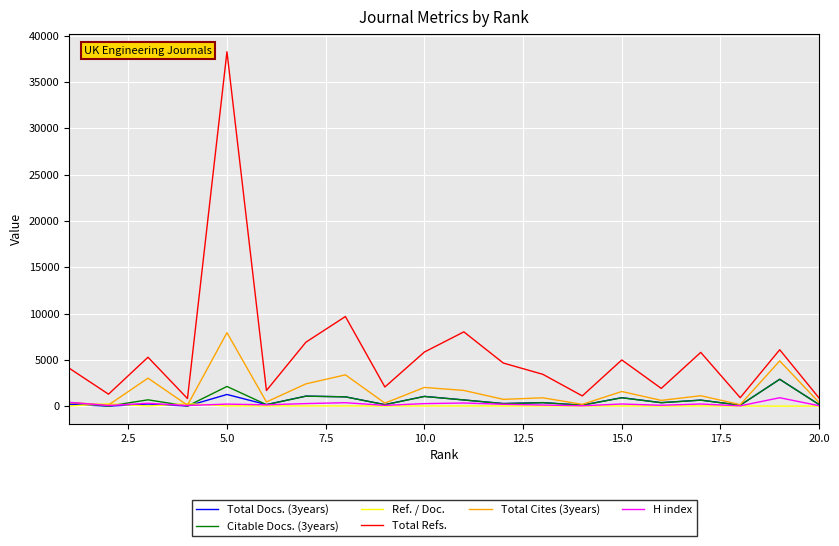

Which series has the largest total across all categories?

Total Refs.